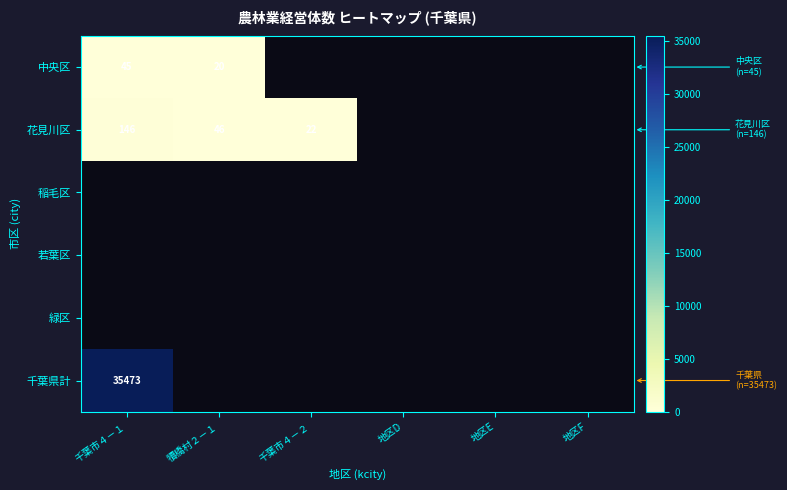

How many values in 中央区 are above zero?

2